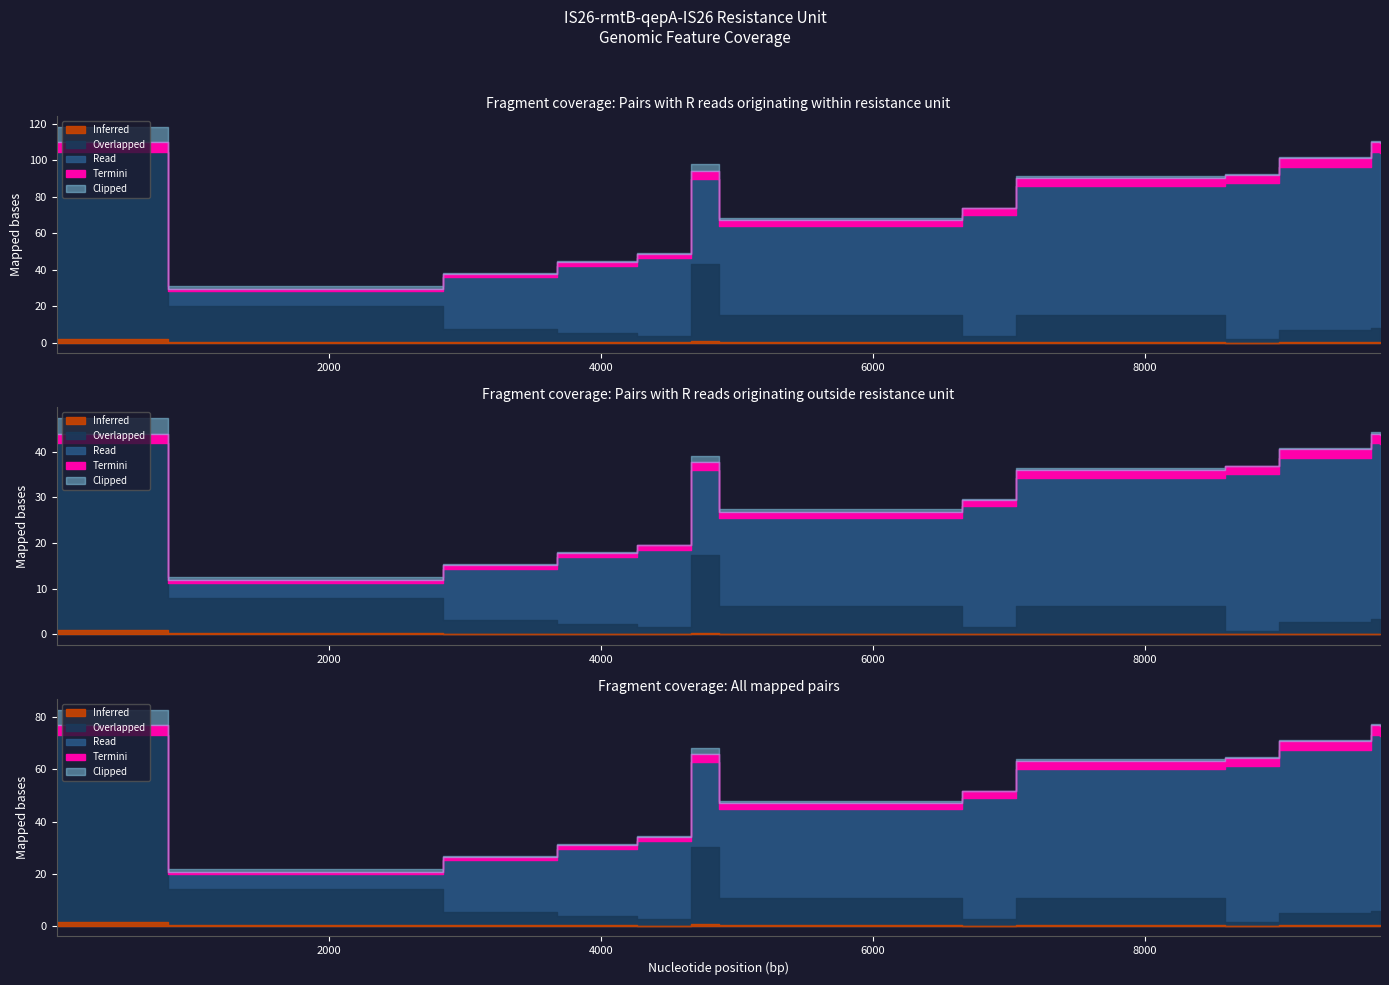

At which label is Stop closest to 6651?

4867